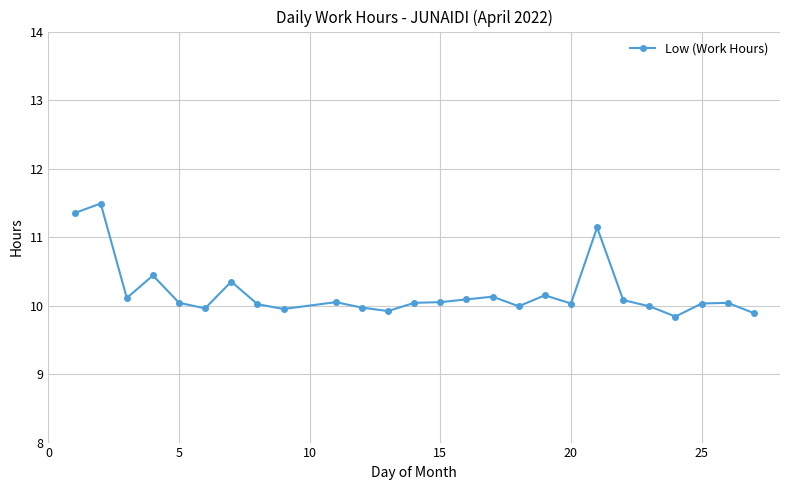

How many distinct data groups are displayed?

1